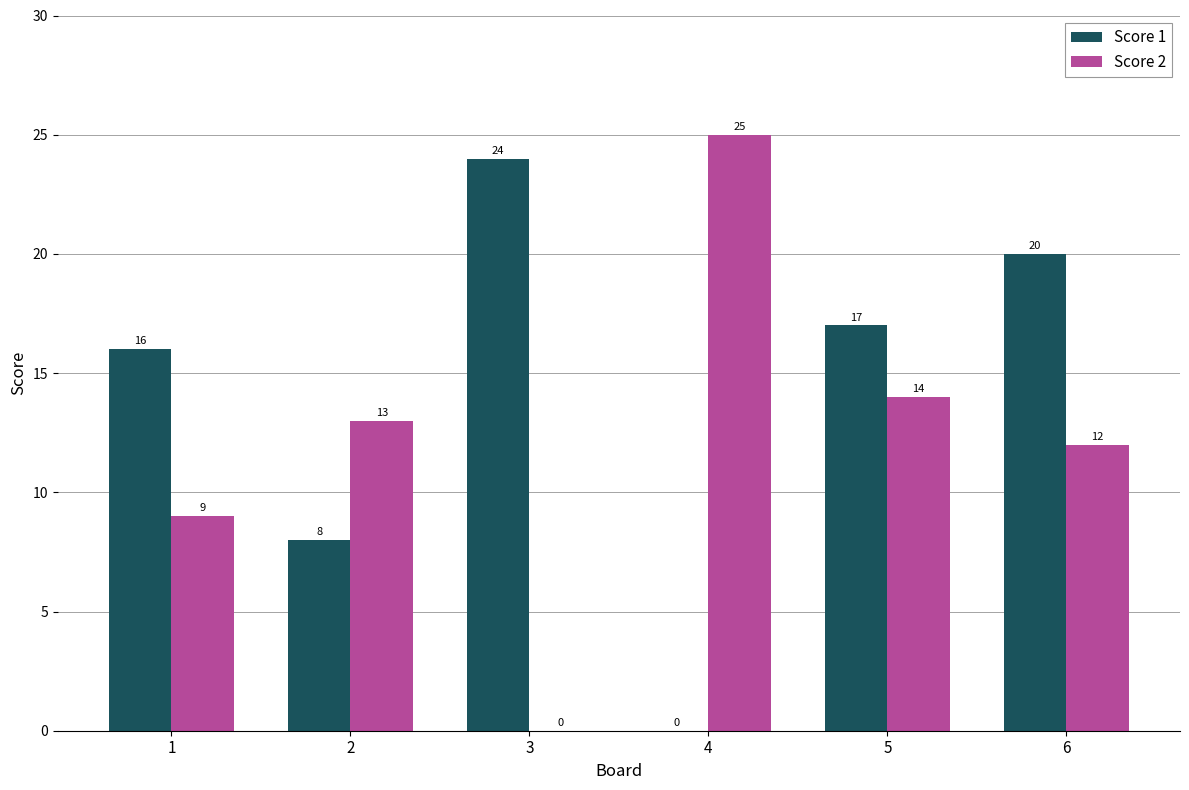

What is the total value across all series at 2?

21